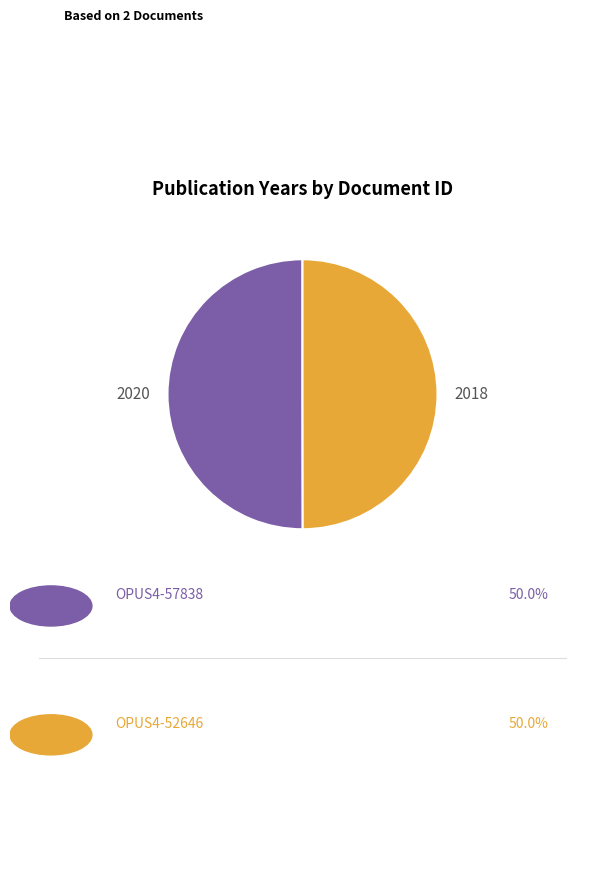

Rank the categories by value from lowest to highest.

OPUS4-52646, OPUS4-57838